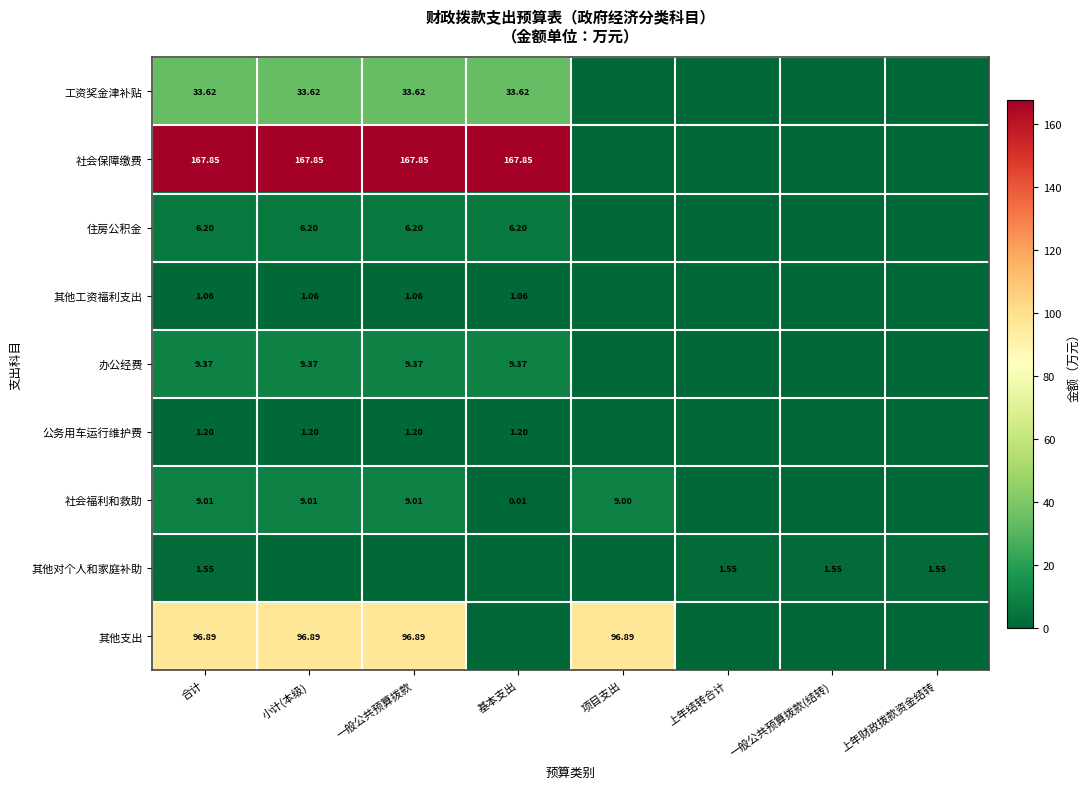

How many data points in 其他对个人和家庭补助 are less than 1?

4